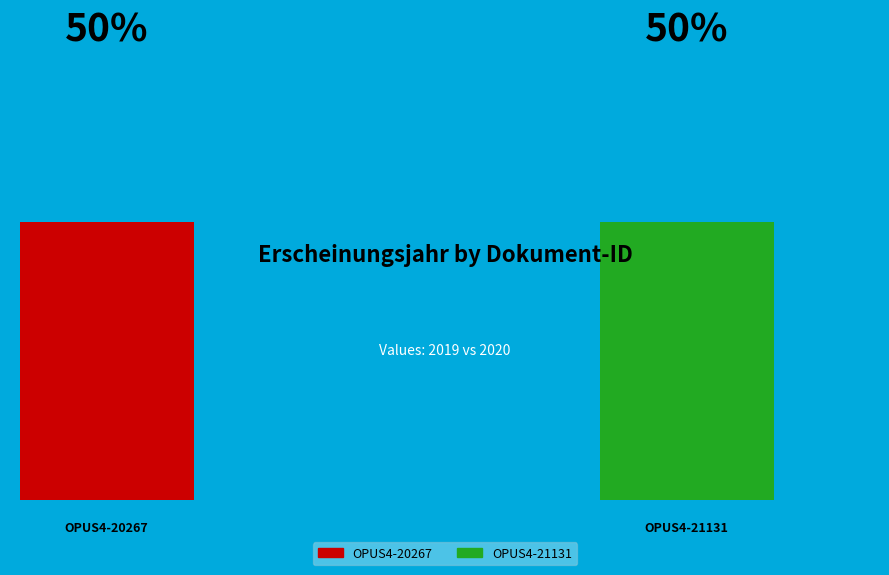

How many segments does this pie chart have?

2